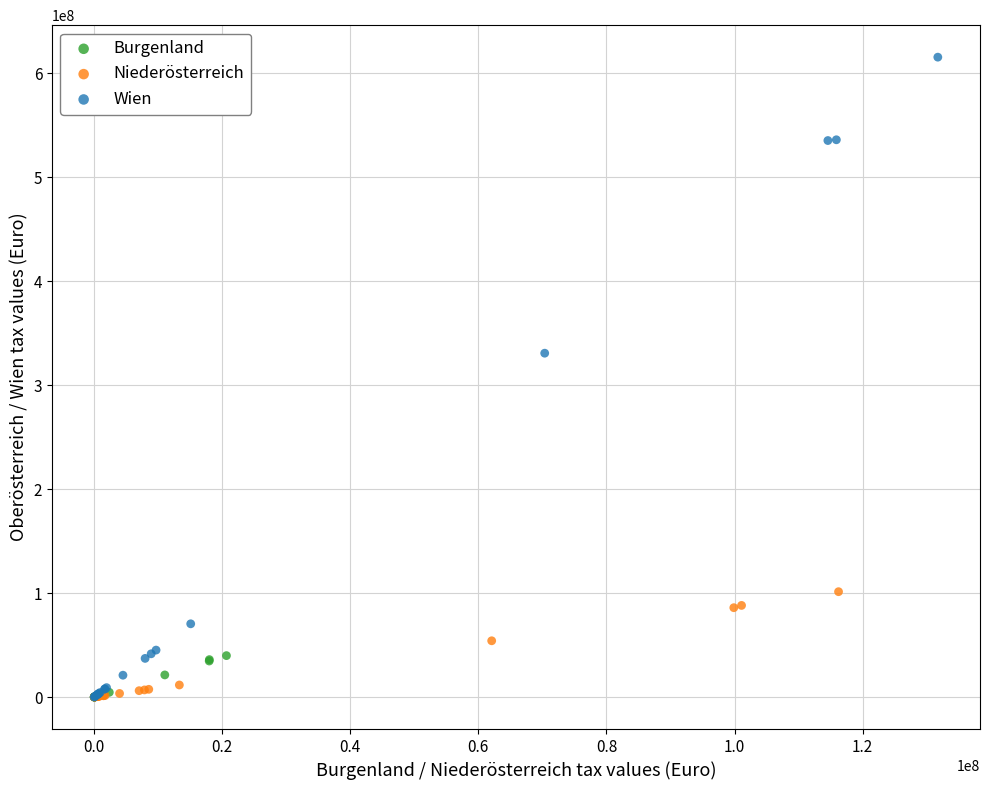

Which series reaches the maximum Y coordinate?

Wien